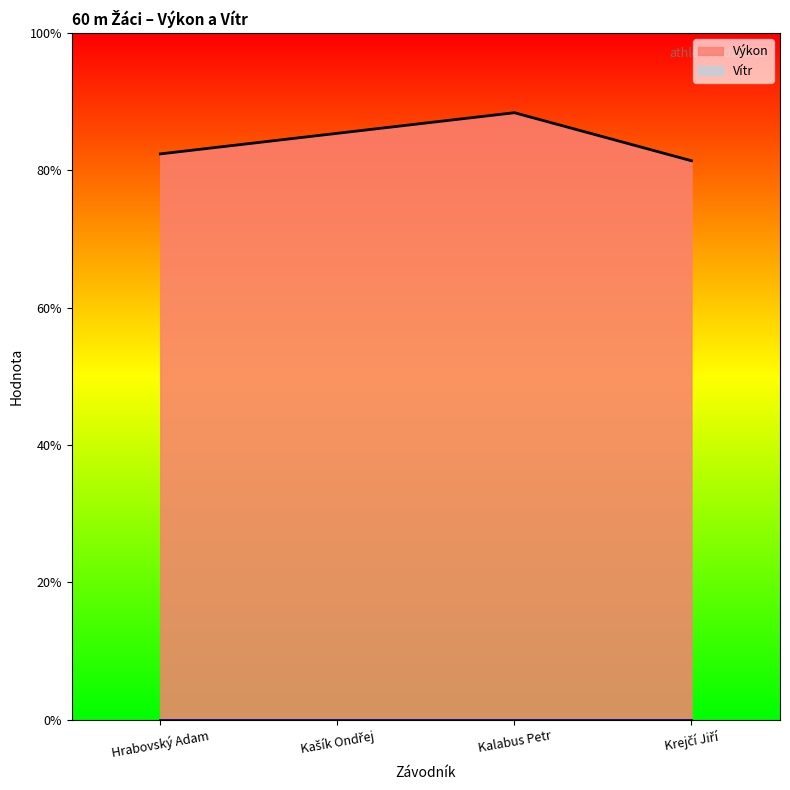

Count the values in the range 8 to 9.

4